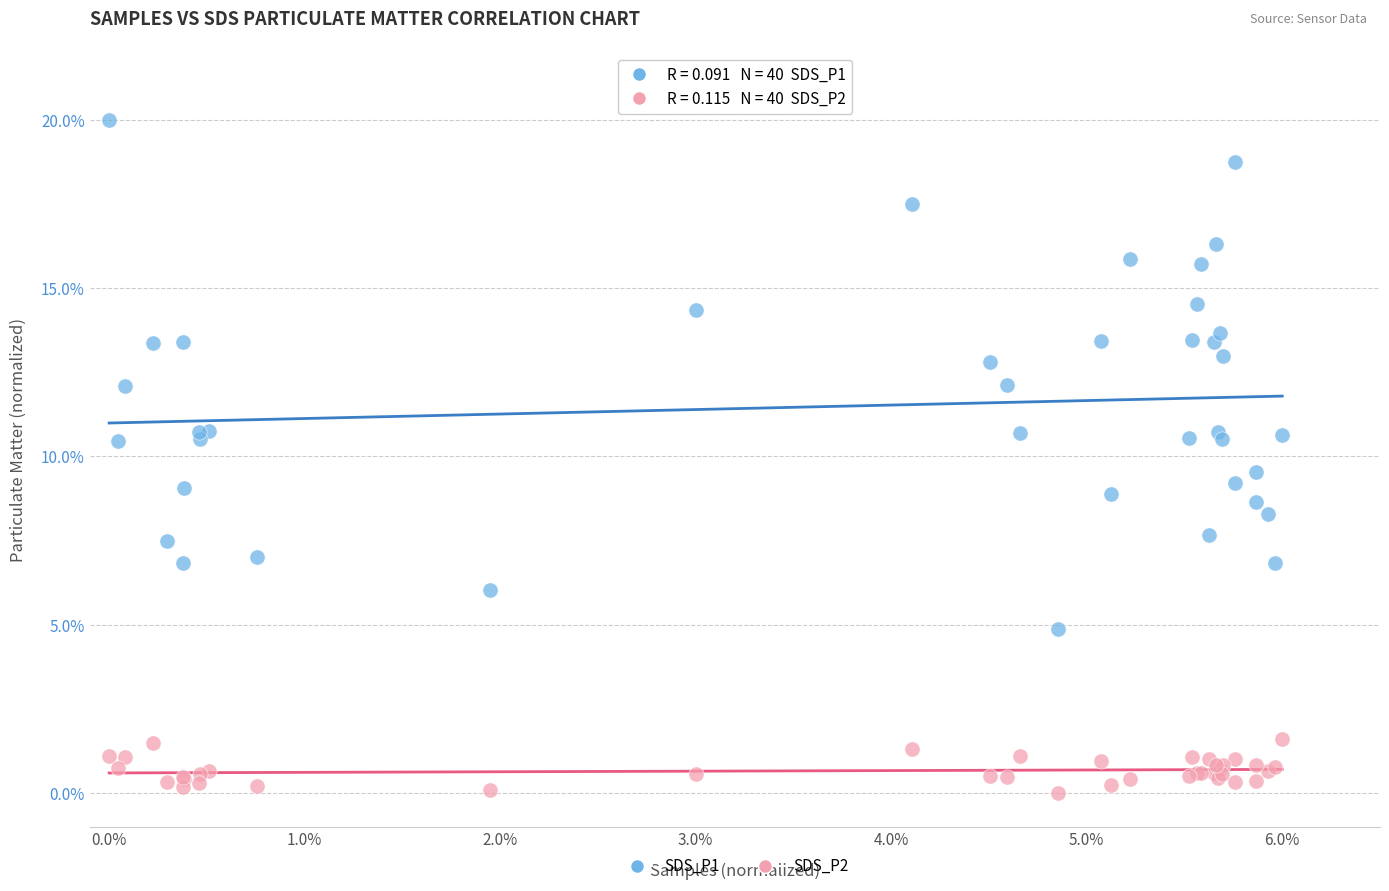

Which series has the largest Y range (max minus min)?

SDS_P1